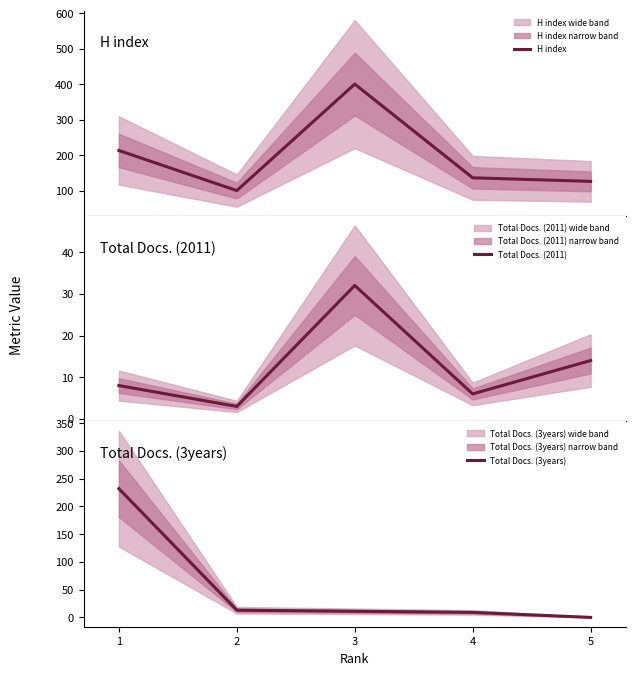

Does the chart have visible grid lines?

No